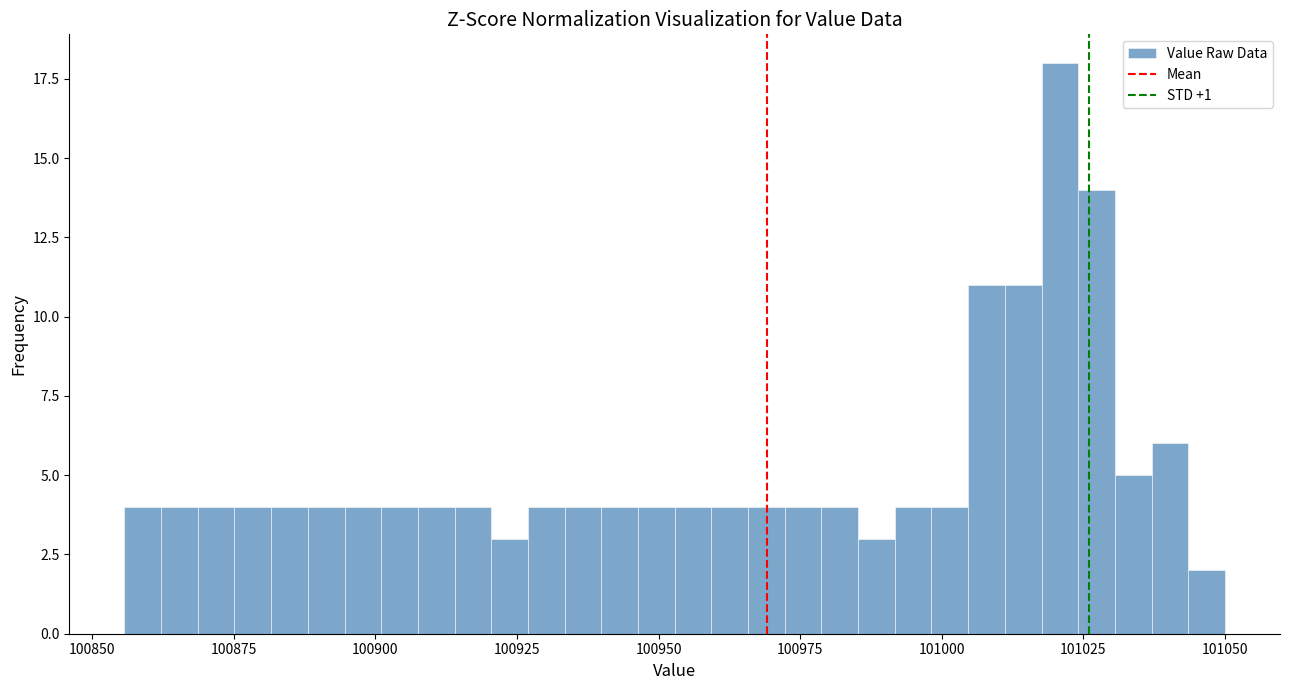

Around what value on the x-axis is the tallest bar? Give the approximate position of its centre, as read against the axis.

101020